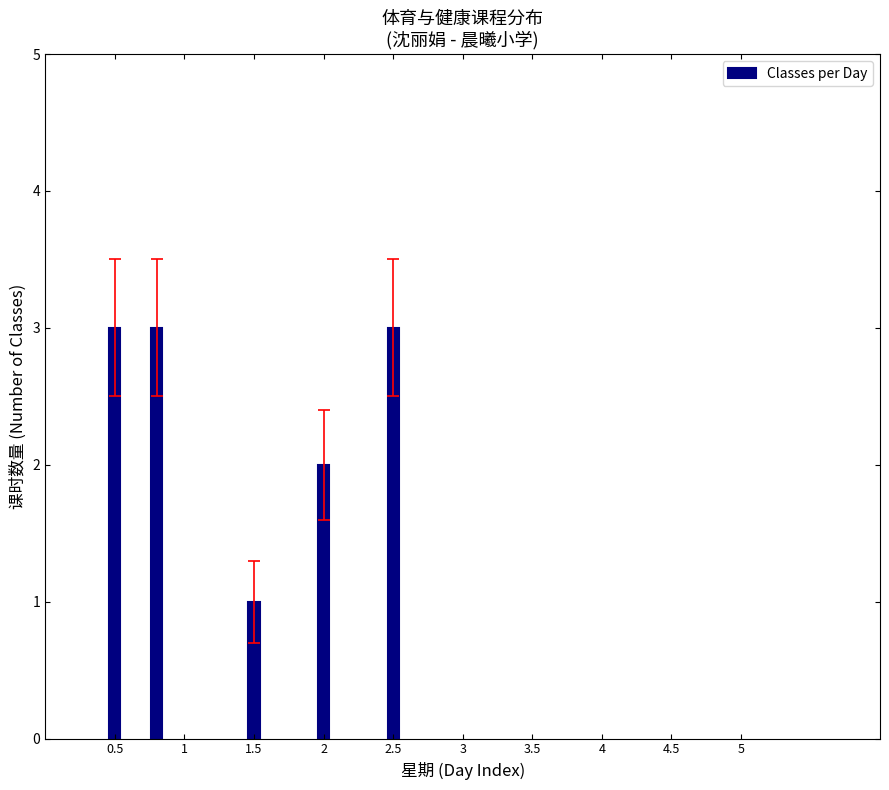

How many categories are shown in the chart?

5